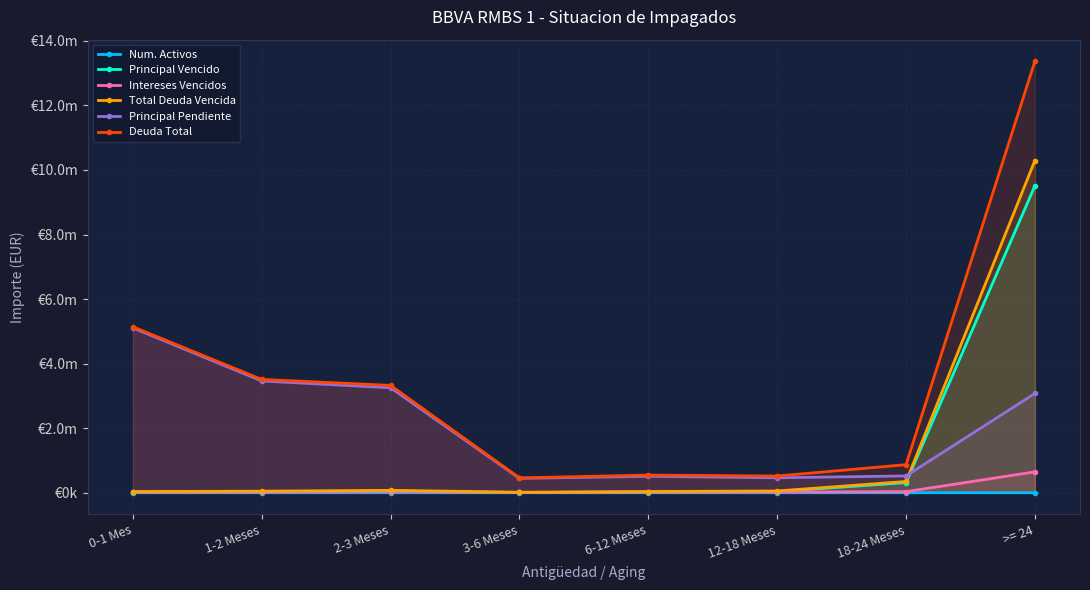

In Num. Activos, how many points are lower than both neighbors (excluding endpoints)?

1